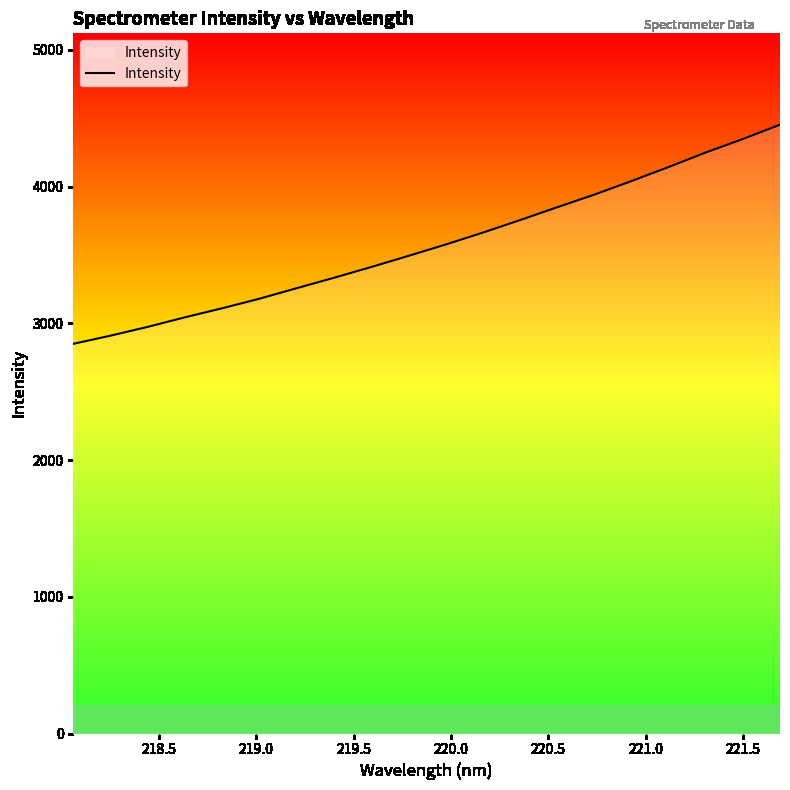

What is the difference between the maximum and minimum values?

1602.8